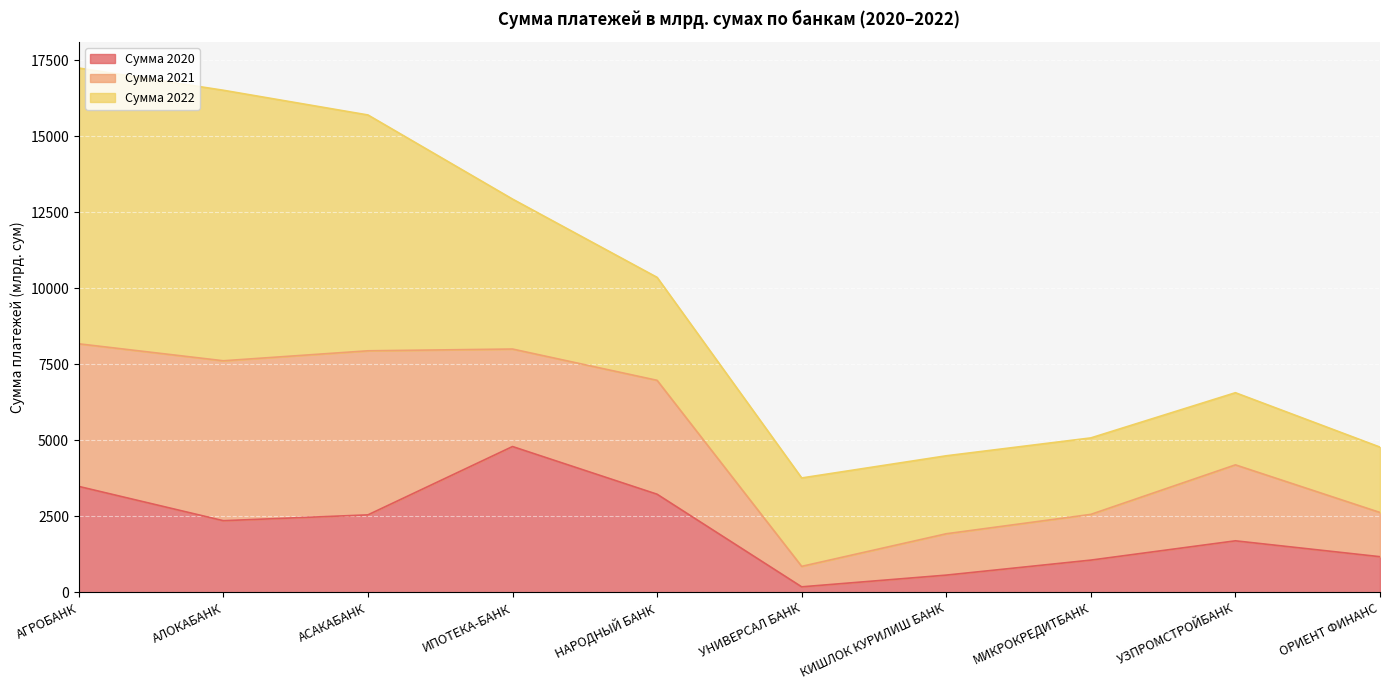

How many lines are shown in the chart?

3